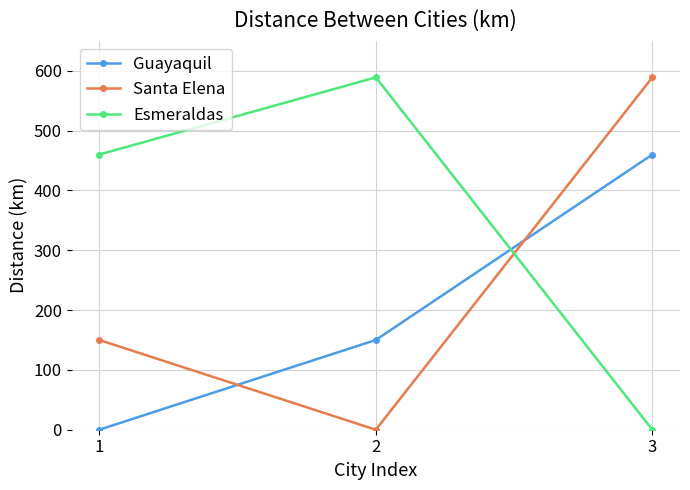

List the labels in order of Guayaquil value, largest first.

3, 2, 1